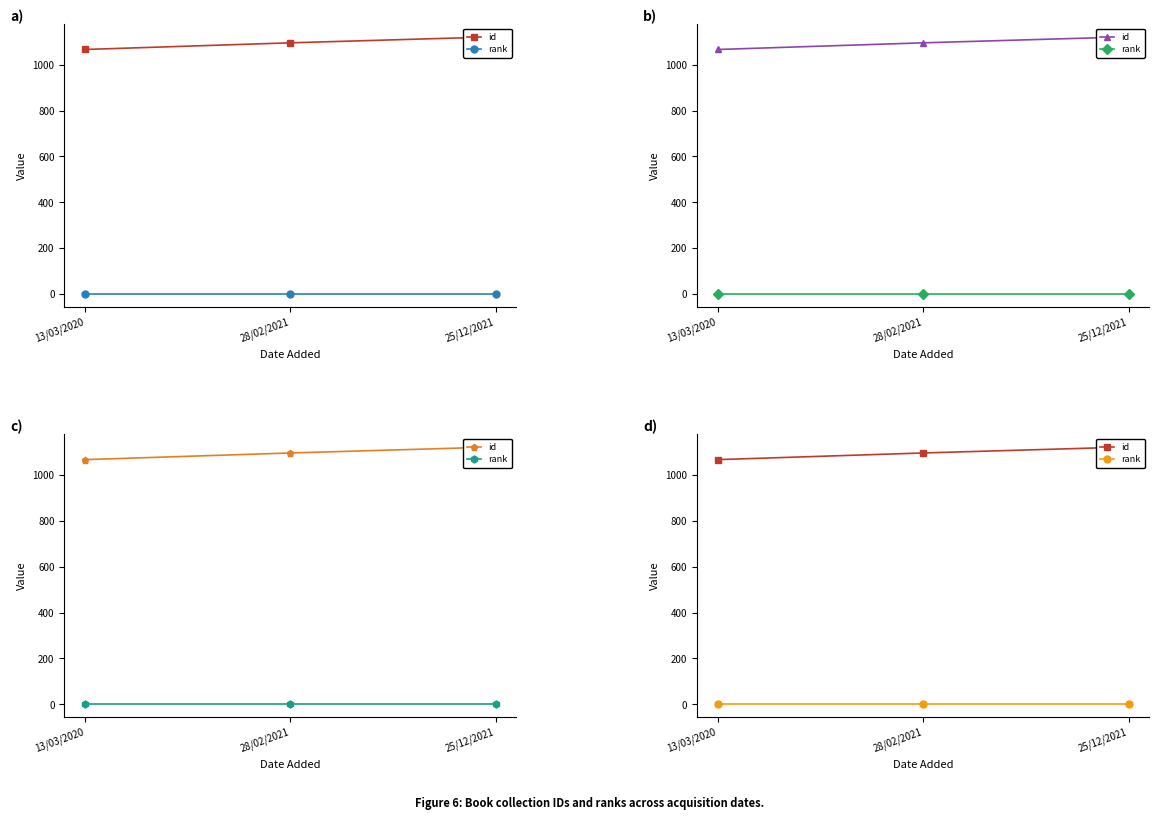

Rank the series at 13/03/2020 from lowest to highest value.

rank, id